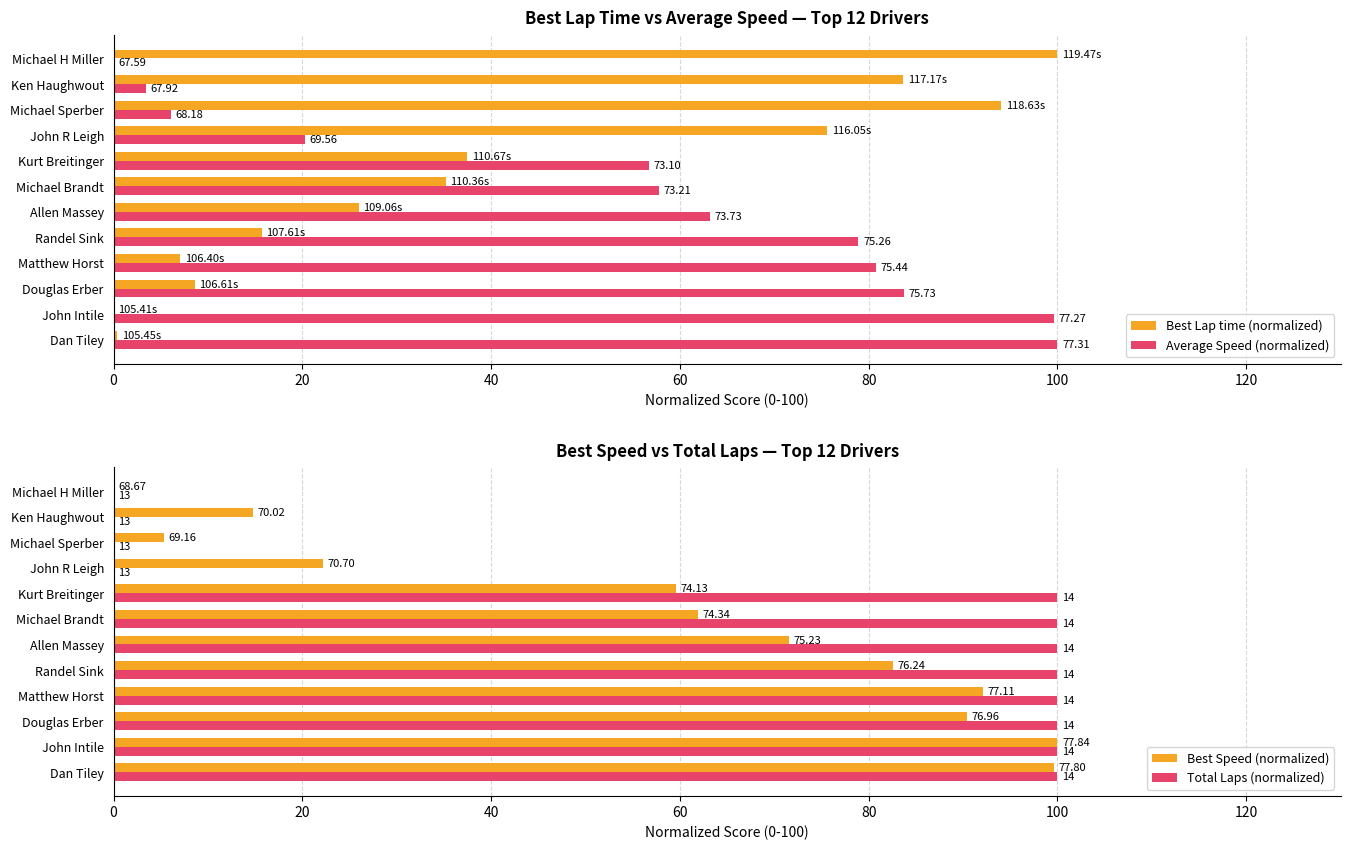

True or false: Total Laps (normalized) has a value of 145.4 at Dan Tiley.

False